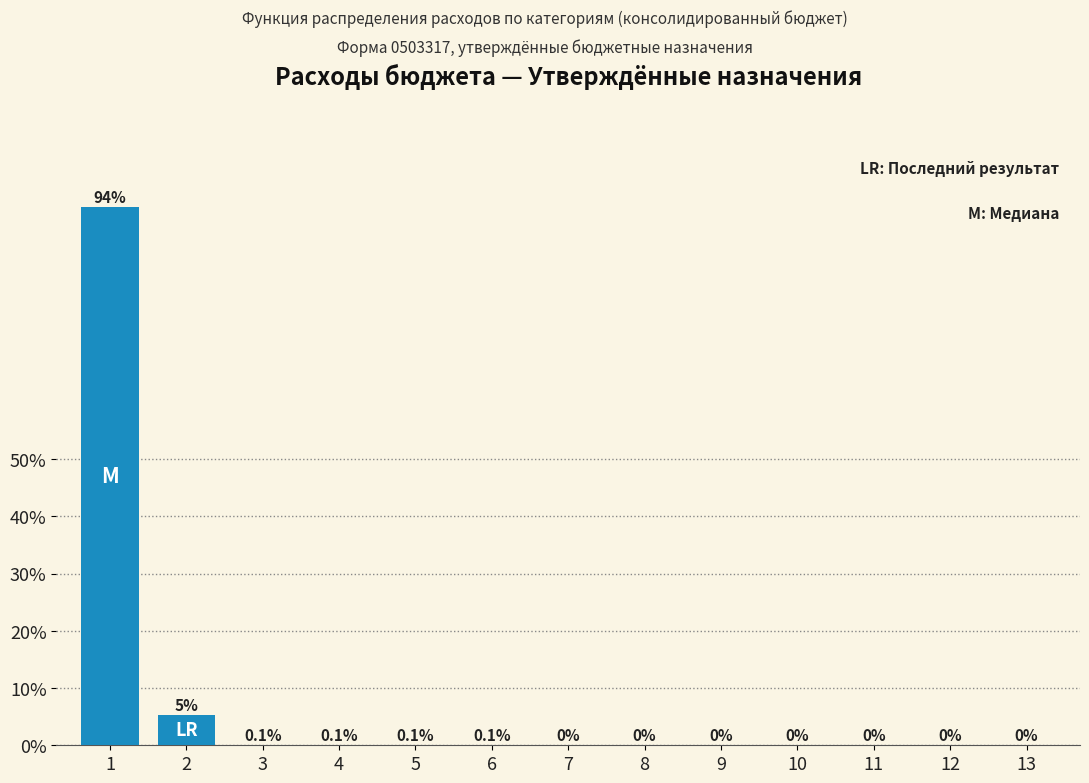

Which has a higher value, 10 or 13?

10